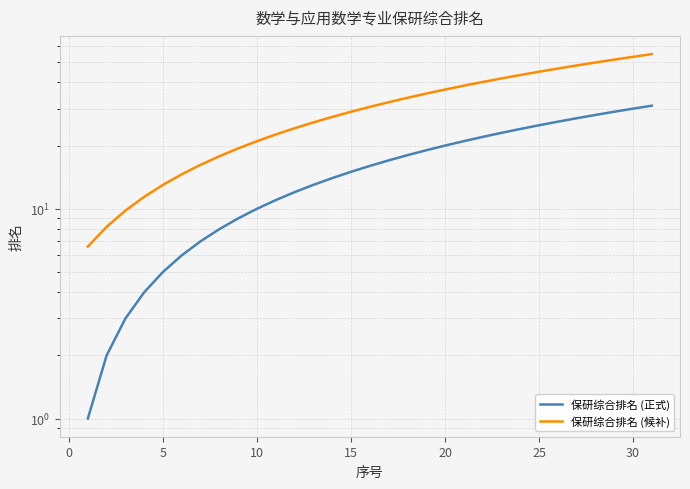

Which series changed the most between 10 and 19?

保研综合排名 (候补)